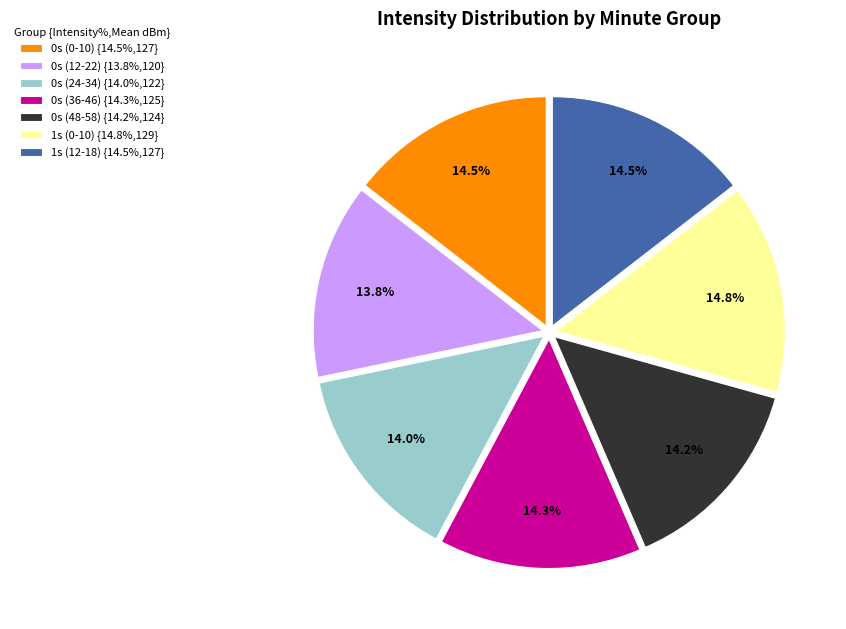

Is 0s (12-22) {13.8%,120} the majority of the pie?

No